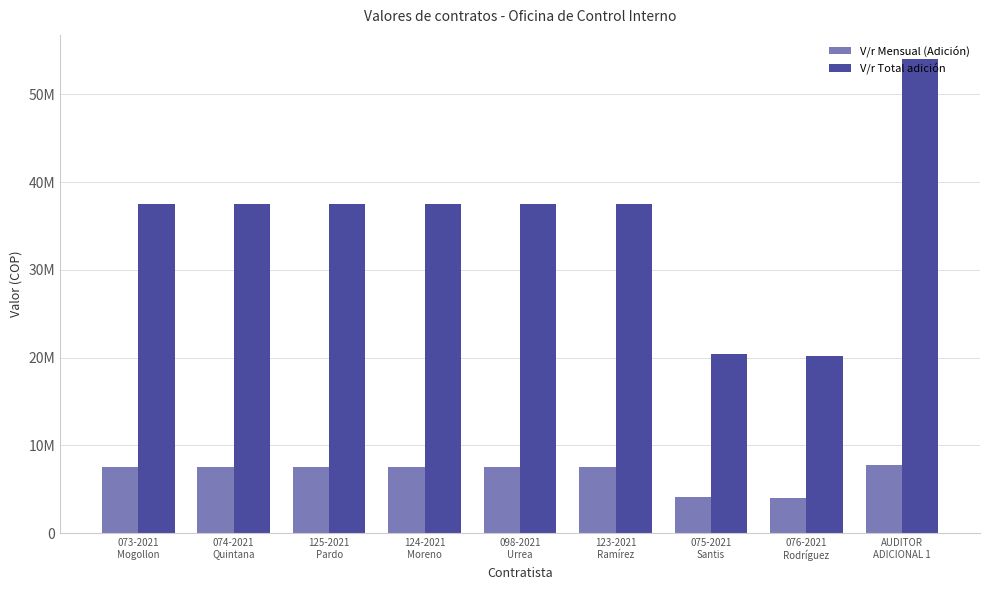

What is the lowest value of the V/r Mensual (Adición) series?

4041716